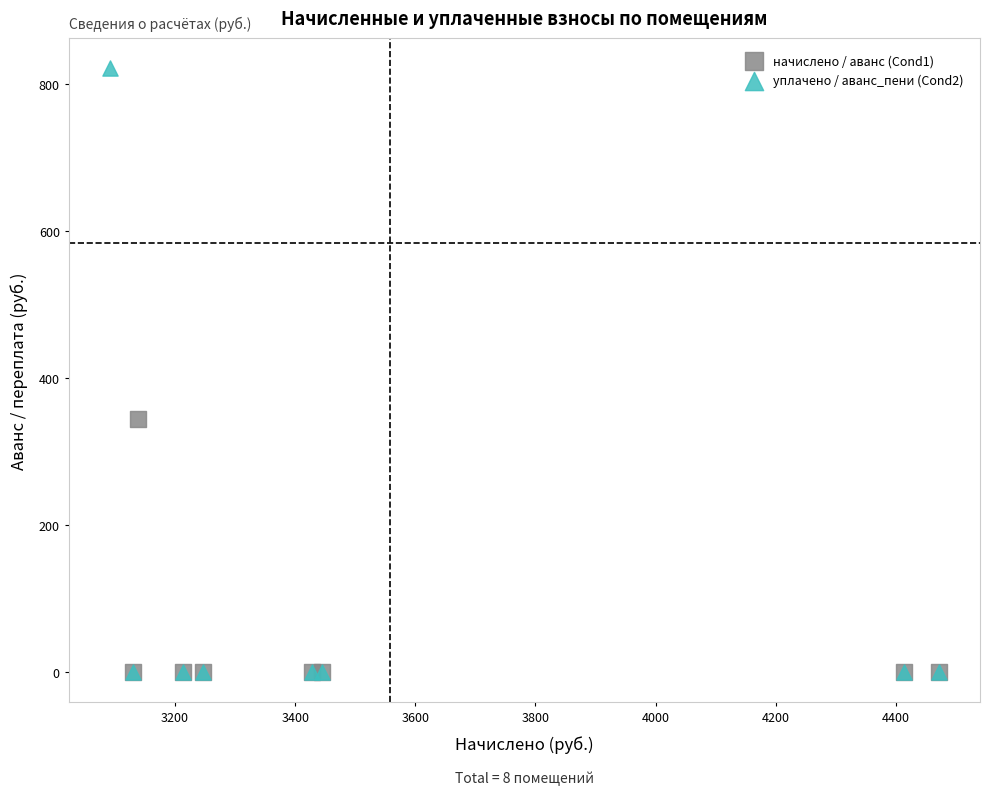

Which series has the widest spread of Y values?

уплачено / аванс_пени (Cond2)